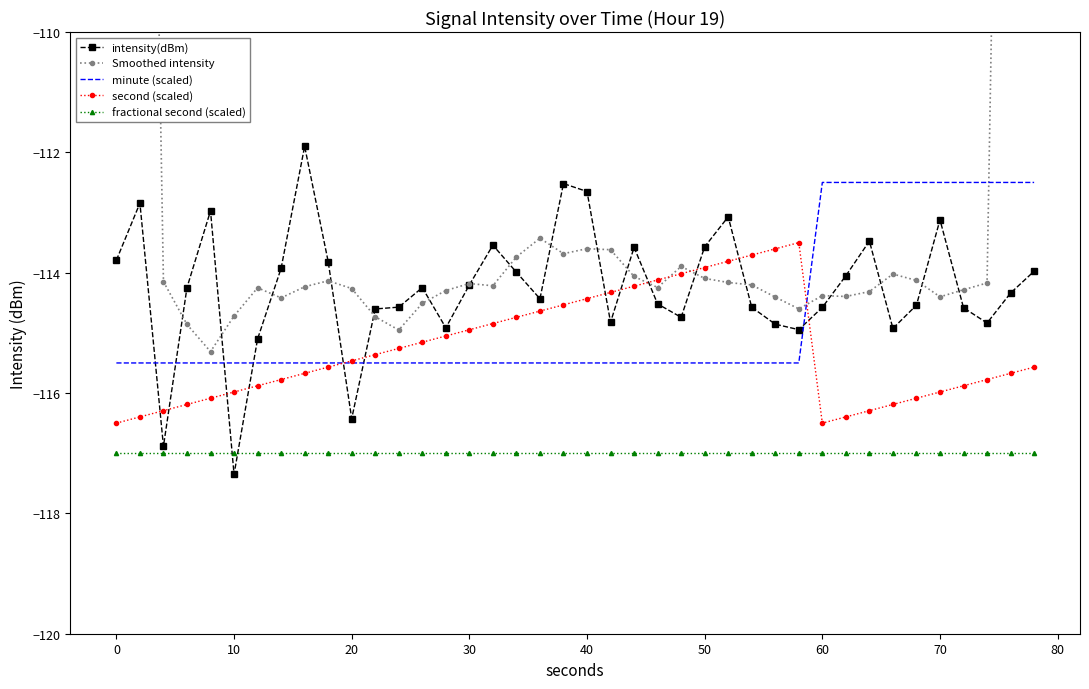

True or false: fractional second (scaled) and second (scaled) intersect in this chart.

False